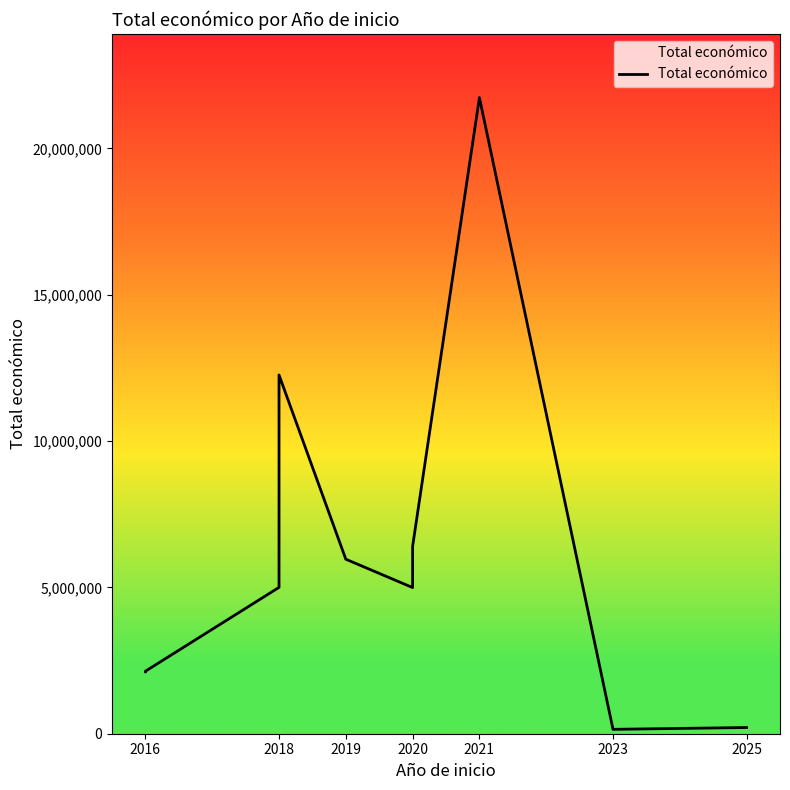

The value at 2021 is 21733649. True or false?

True